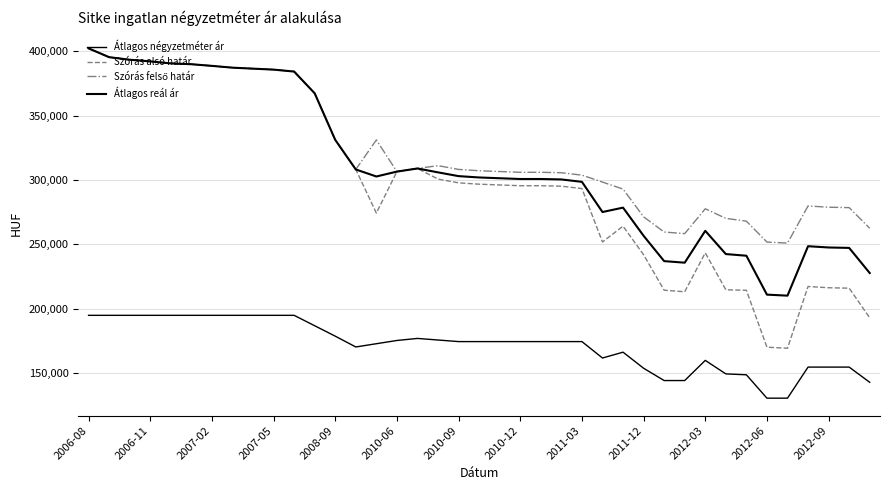

What is the difference between the second highest and minimum values in the Szórás felső határ series?

144396